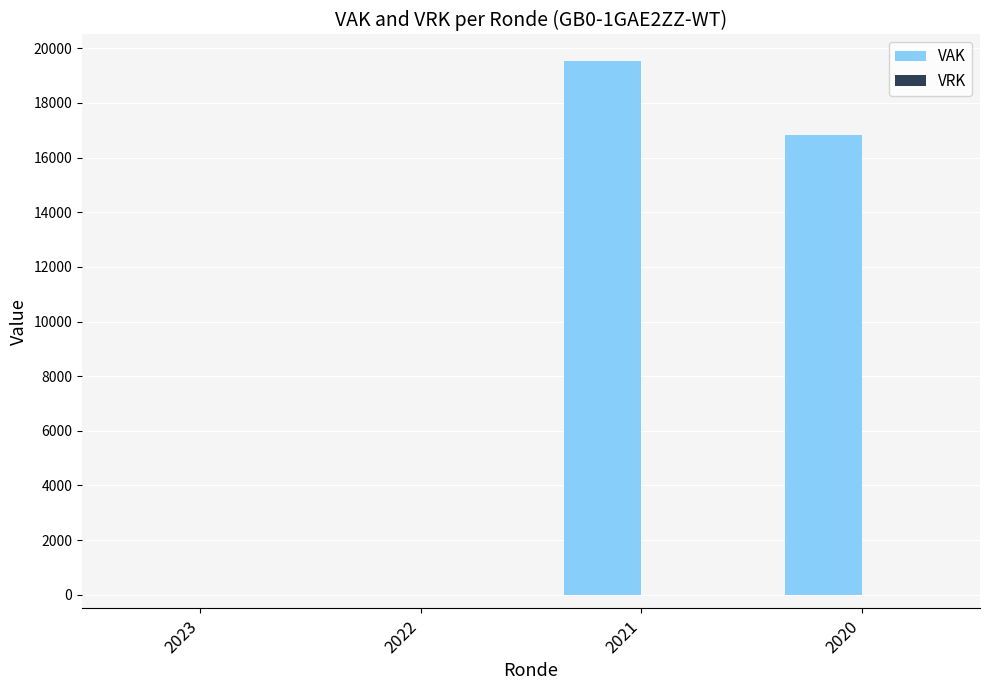

Between 2023 and 2020, which is larger?

2020